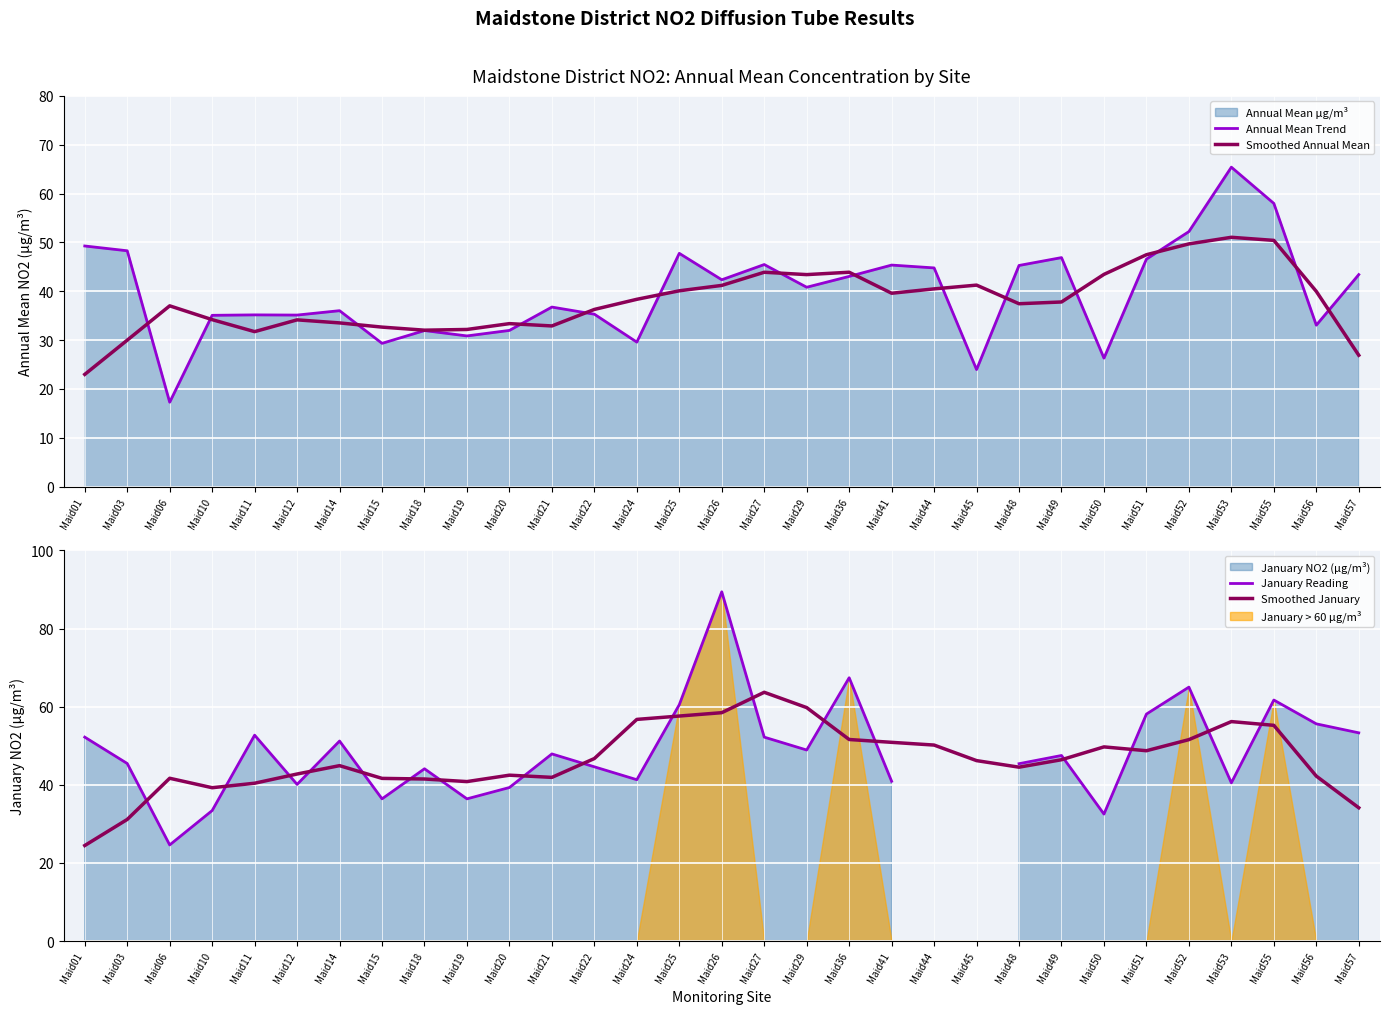

Which series has the largest range (max minus min)?

January Reading